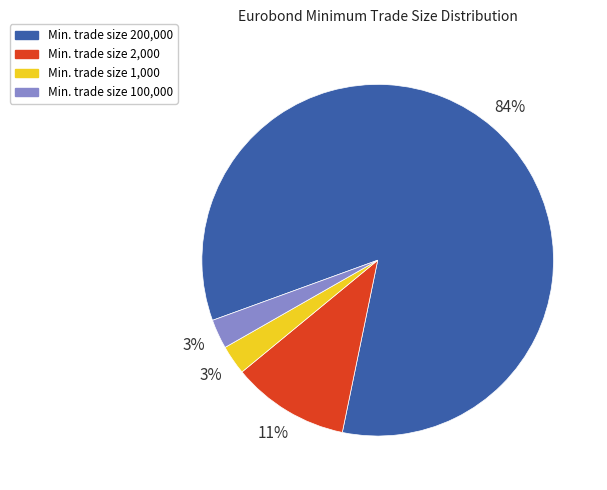

Does any single category account for the majority?

Yes